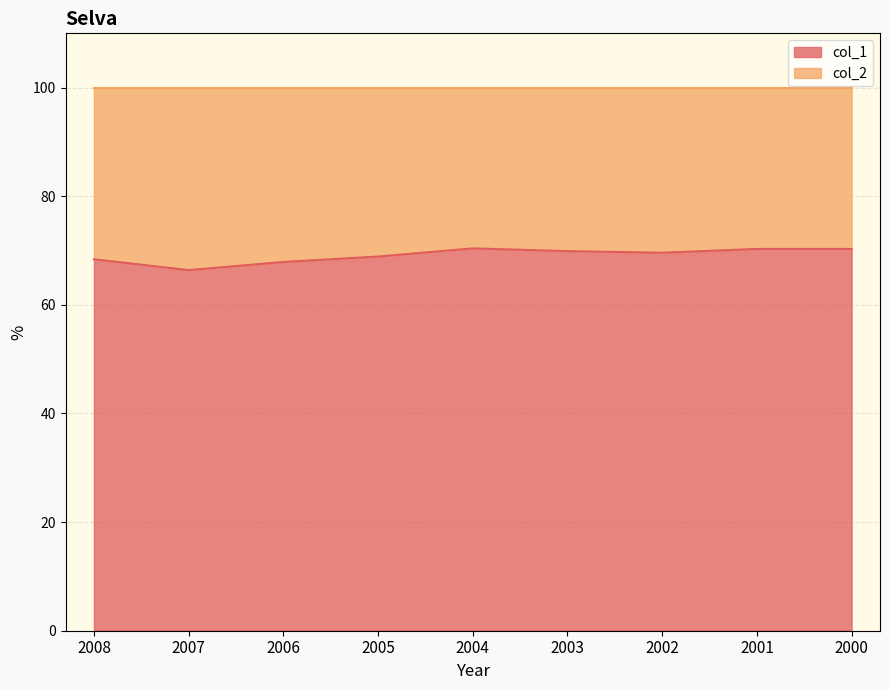

What is the greatest value displayed?

70.4